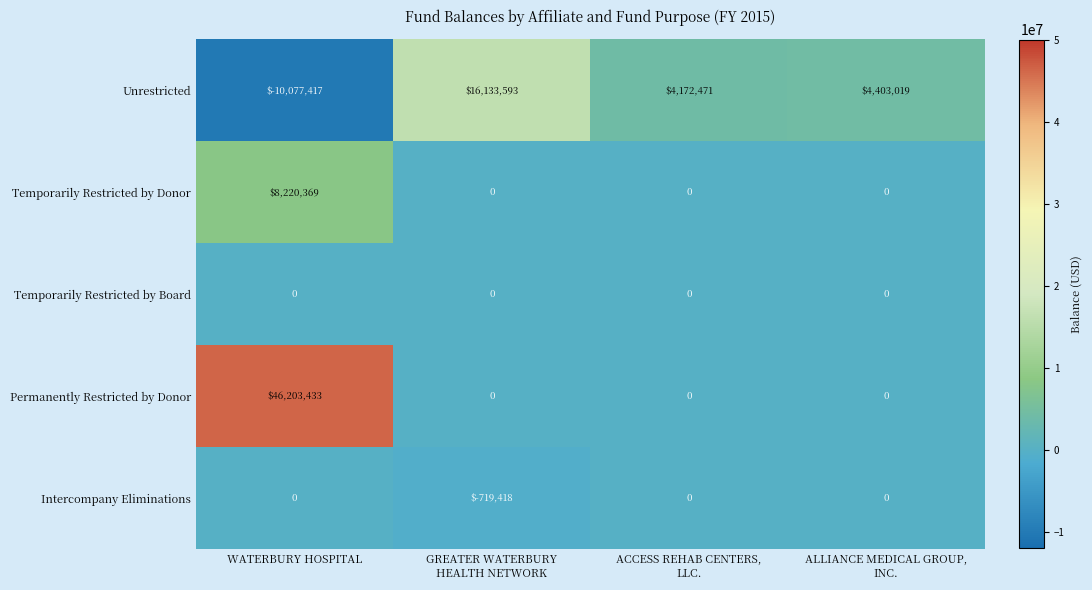

At which category is the sum across all series the highest?

WATERBURY HOSPITAL